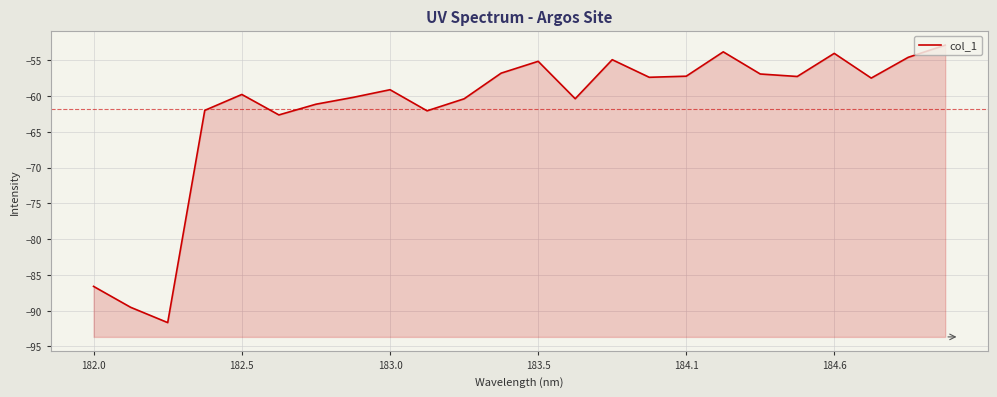

What is the maximum value shown in the chart?

-52.9